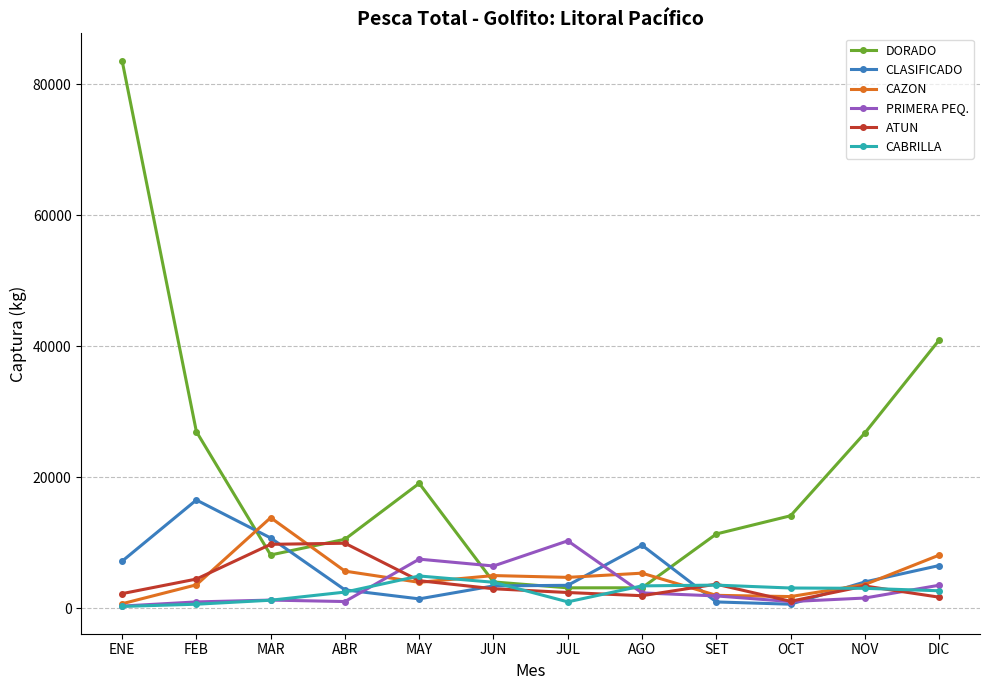

What is the spread (max minus min) of values at FEB?

26352